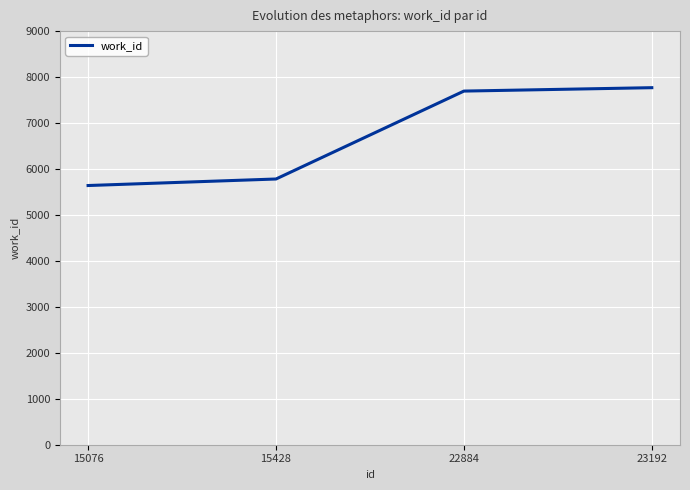

True or false: the data shows 11535 at 22884.

False